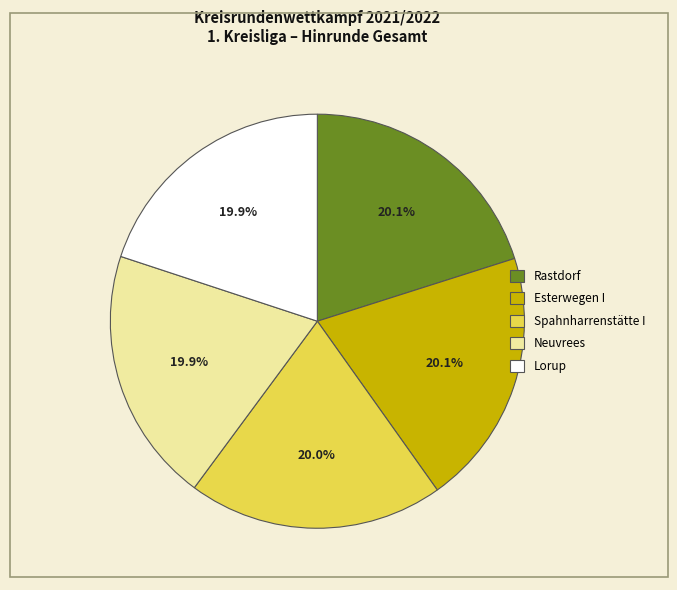

What is the ratio of the value at Esterwegen I to the value at Lorup?

1.0